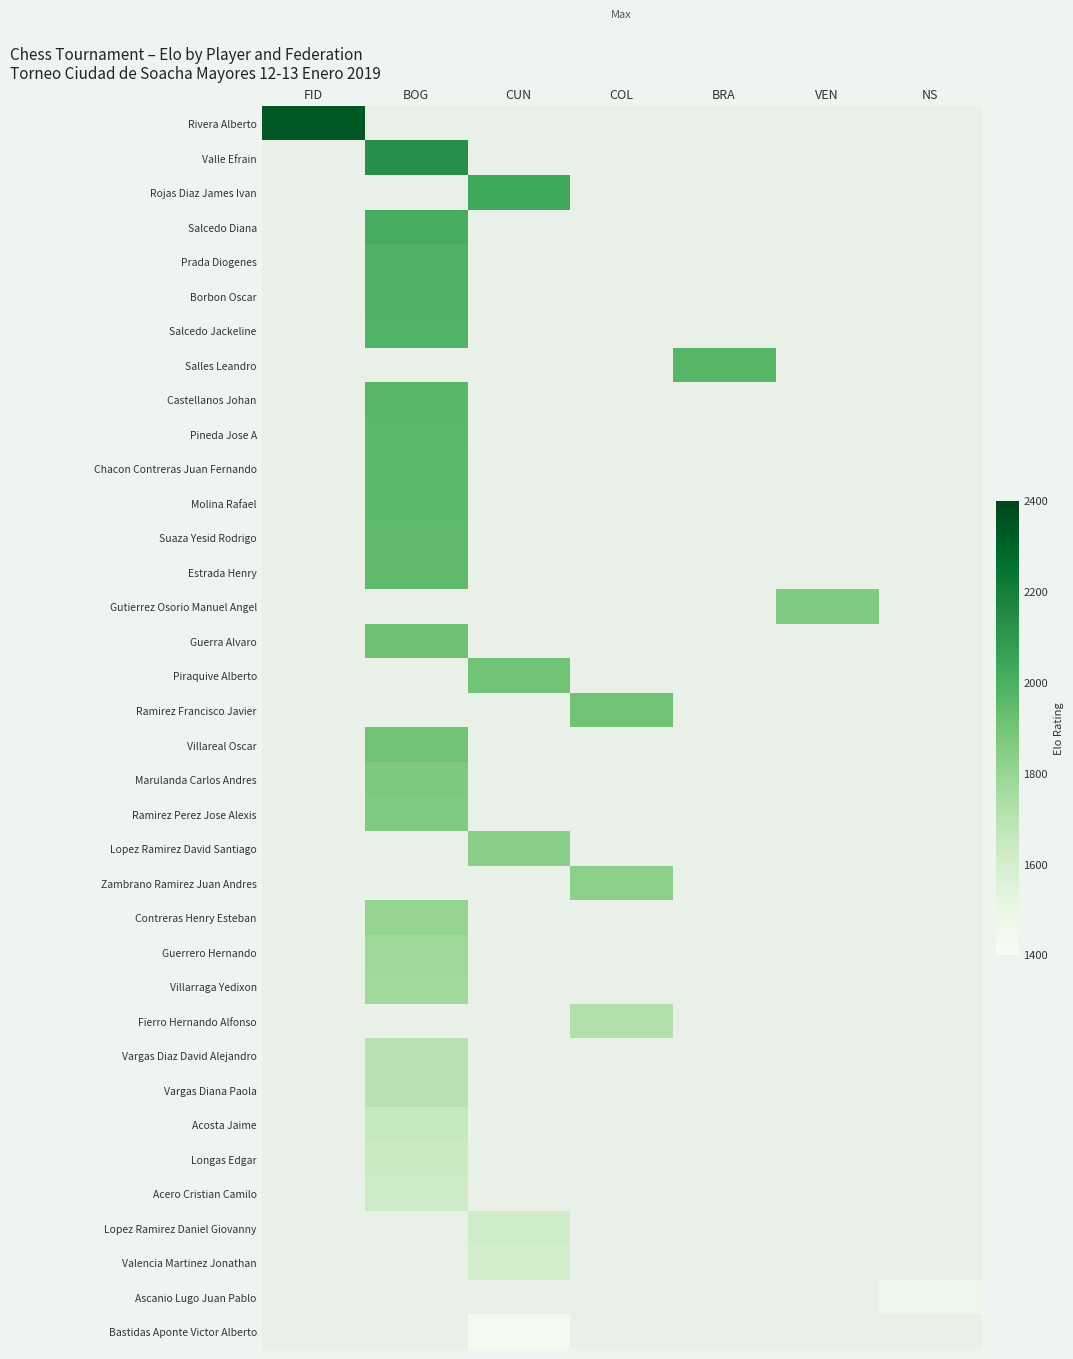

Which has a higher value, FID or NS?

FID